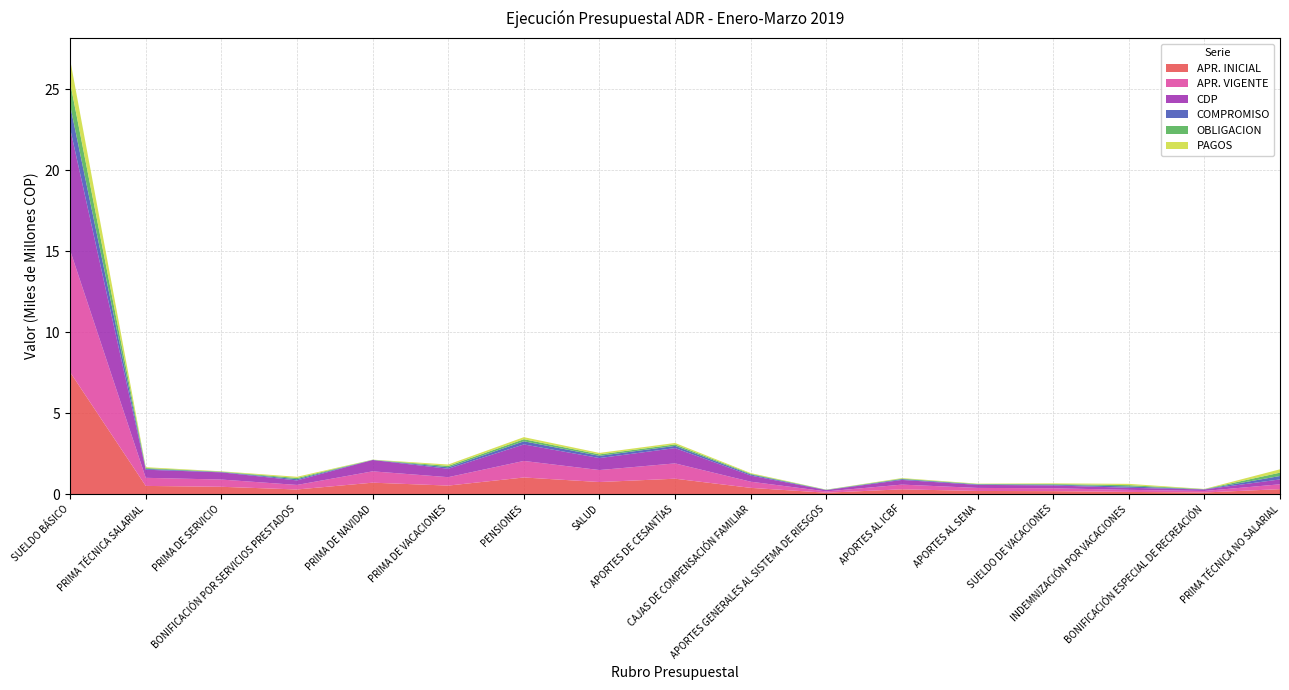

Reading left to right, list all the values displayed in this chart.

APR. INICIAL: SUELDO BÁSICO=7522239000	PRIMA TÉCNICA SALARIAL=500000000	PRIMA DE SERVICIO=446000000	BONIFICACIÓN POR SERVICIOS PRESTADOS=280000000	PRIMA DE NAVIDAD=700000000	PRIMA DE VACACIONES=520000000	PENSIONES=1021000000	SALUD=740000000	APORTES DE CESANTÍAS=945437000	CAJAS DE COMPENSACIÓN FAMILIAR=380000000	APORTES GENERALES AL SISTEMA DE RIESGOS=80000000	APORTES AL ICBF=290000000	APORTES AL SENA=188000000	SUELDO DE VACACIONES=177000000	INDEMNIZACIÓN POR VACACIONES=128447314	BONIFICACIÓN ESPECIAL DE RECREACIÓN=93729428	PRIMA TÉCNICA NO SALARIAL=300335258
APR. VIGENTE: SUELDO BÁSICO=7522239000	PRIMA TÉCNICA SALARIAL=500000000	PRIMA DE SERVICIO=446000000	BONIFICACIÓN POR SERVICIOS PRESTADOS=280000000	PRIMA DE NAVIDAD=700000000	PRIMA DE VACACIONES=520000000	PENSIONES=1021000000	SALUD=740000000	APORTES DE CESANTÍAS=945437000	CAJAS DE COMPENSACIÓN FAMILIAR=380000000	APORTES GENERALES AL SISTEMA DE RIESGOS=80000000	APORTES AL ICBF=290000000	APORTES AL SENA=188000000	SUELDO DE VACACIONES=177000000	INDEMNIZACIÓN POR VACACIONES=128447314	BONIFICACIÓN ESPECIAL DE RECREACIÓN=93729428	PRIMA TÉCNICA NO SALARIAL=300335258
CDP: SUELDO BÁSICO=7522239000	PRIMA TÉCNICA SALARIAL=500000000	PRIMA DE SERVICIO=446000000	BONIFICACIÓN POR SERVICIOS PRESTADOS=280000000	PRIMA DE NAVIDAD=700000000	PRIMA DE VACACIONES=520000000	PENSIONES=1021000000	SALUD=740000000	APORTES DE CESANTÍAS=945437000	CAJAS DE COMPENSACIÓN FAMILIAR=380000000	APORTES GENERALES AL SISTEMA DE RIESGOS=80000000	APORTES AL ICBF=290000000	APORTES AL SENA=188000000	SUELDO DE VACACIONES=177000000	INDEMNIZACIÓN POR VACACIONES=128447314	BONIFICACIÓN ESPECIAL DE RECREACIÓN=93729428	PRIMA TÉCNICA NO SALARIAL=300335258
COMPROMISO: SUELDO BÁSICO=1424148550	PRIMA TÉCNICA SALARIAL=52278917	PRIMA DE SERVICIO=21917371	BONIFICACIÓN POR SERVICIOS PRESTADOS=74766778	PRIMA DE NAVIDAD=8029747	PRIMA DE VACACIONES=88424760	PENSIONES=193031079	SALUD=136727079	APORTES DE CESANTÍAS=135988752	CAJAS DE COMPENSACIÓN FAMILIAR=66423300	APORTES GENERALES AL SISTEMA DE RIESGOS=13396200	APORTES AL ICBF=49814300	APORTES AL SENA=33218100	SUELDO DE VACACIONES=42261985	INDEMNIZACIÓN POR VACACIONES=82772394	BONIFICACIÓN ESPECIAL DE RECREACIÓN=10780972	PRIMA TÉCNICA NO SALARIAL=210773046
OBLIGACION: SUELDO BÁSICO=1416685352	PRIMA TÉCNICA SALARIAL=52278917	PRIMA DE SERVICIO=20889072	BONIFICACIÓN POR SERVICIOS PRESTADOS=74486593	PRIMA DE NAVIDAD=7262191	PRIMA DE VACACIONES=86467518	PENSIONES=127685893	SALUD=90440193	APORTES DE CESANTÍAS=89716817	CAJAS DE COMPENSACIÓN FAMILIAR=43219500	APORTES GENERALES AL SISTEMA DE RIESGOS=8990100	APORTES AL ICBF=32412400	APORTES AL SENA=21613900	SUELDO DE VACACIONES=42261985	INDEMNIZACIÓN POR VACACIONES=79807303	BONIFICACIÓN ESPECIAL DE RECREACIÓN=10546251	PRIMA TÉCNICA NO SALARIAL=207041446
PAGOS: SUELDO BÁSICO=1416685352	PRIMA TÉCNICA SALARIAL=52278917	PRIMA DE SERVICIO=20889072	BONIFICACIÓN POR SERVICIOS PRESTADOS=74486593	PRIMA DE NAVIDAD=7262191	PRIMA DE VACACIONES=86467518	PENSIONES=127685893	SALUD=90440193	APORTES DE CESANTÍAS=89716817	CAJAS DE COMPENSACIÓN FAMILIAR=43219500	APORTES GENERALES AL SISTEMA DE RIESGOS=8990100	APORTES AL ICBF=32412400	APORTES AL SENA=21613900	SUELDO DE VACACIONES=42261985	INDEMNIZACIÓN POR VACACIONES=79807303	BONIFICACIÓN ESPECIAL DE RECREACIÓN=10546251	PRIMA TÉCNICA NO SALARIAL=207041446